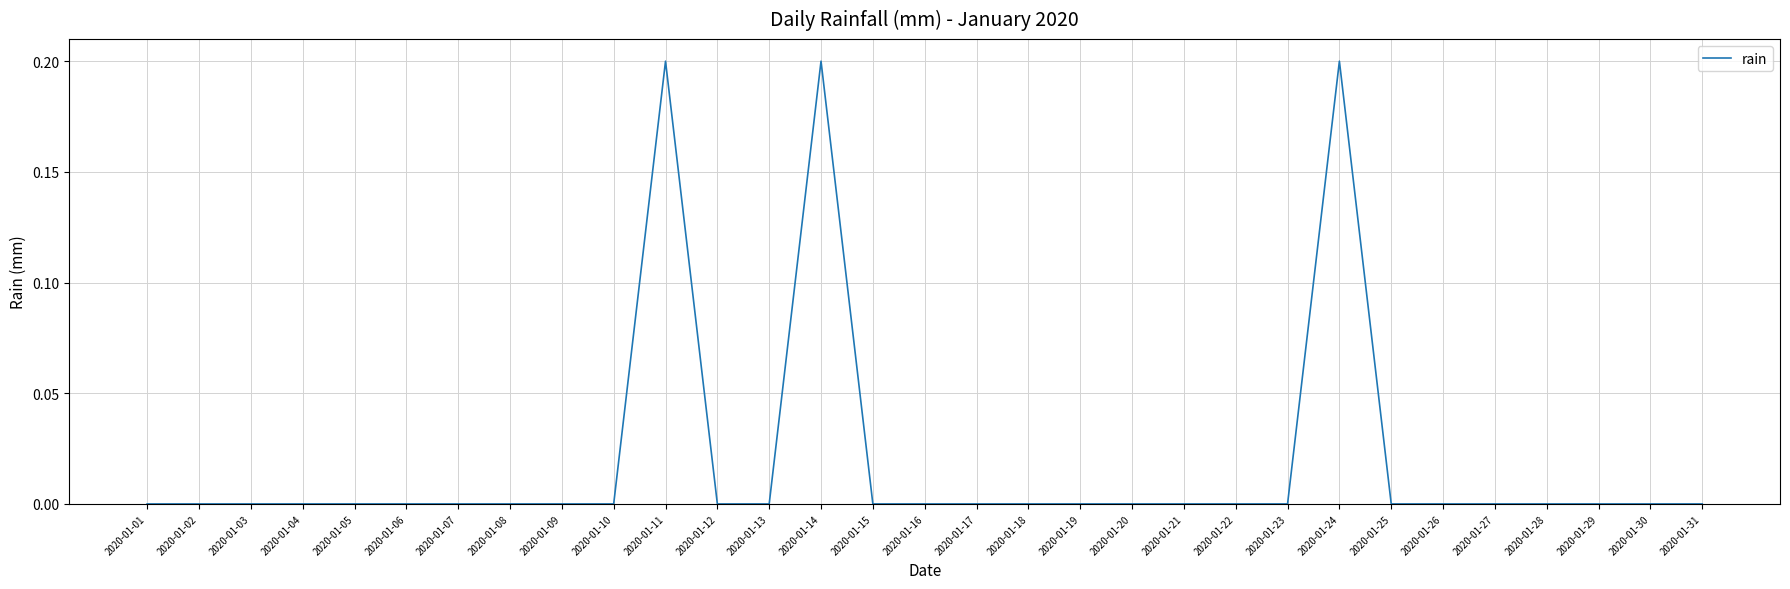

True or false: the data shows 0.0 at 2020-01-02.

True